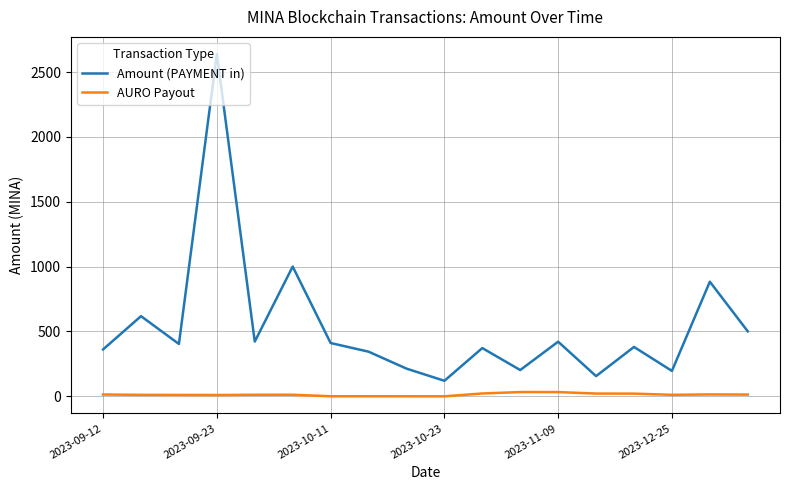

What is the maximum value shown in the chart?

2639.1